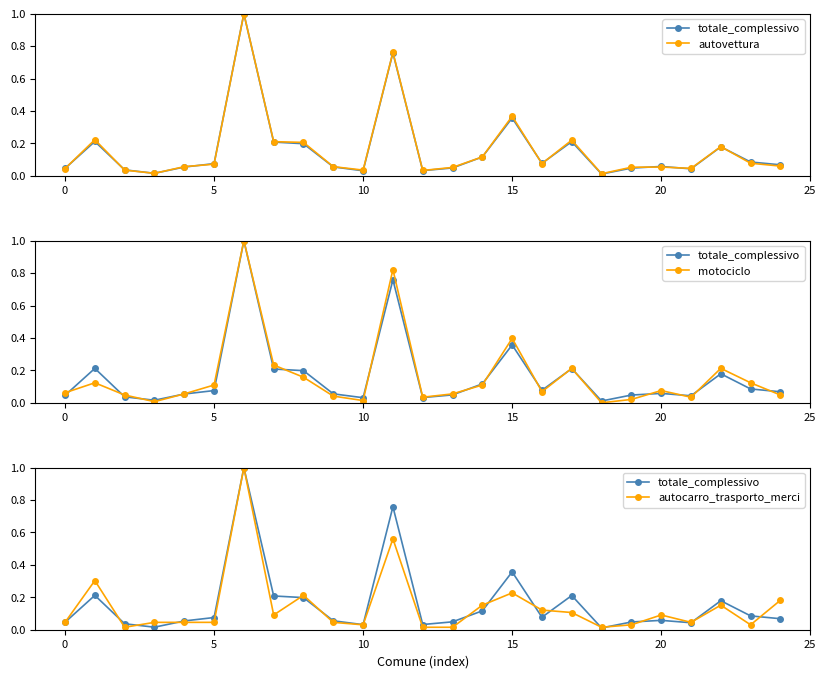

What is the difference between the totale_complessivo values at 22 and 13?

0.1